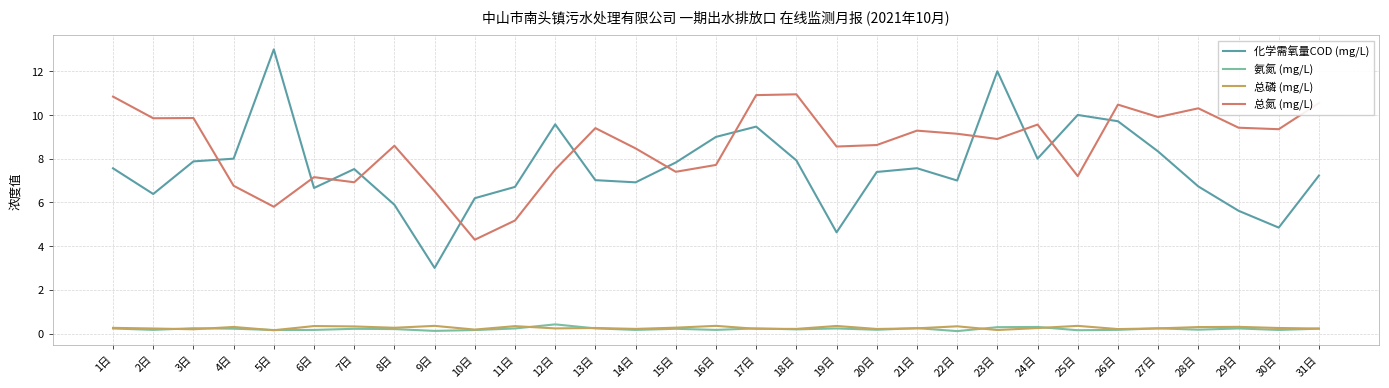

Which series has the largest range (max minus min)?

化学需氧量COD (mg/L)